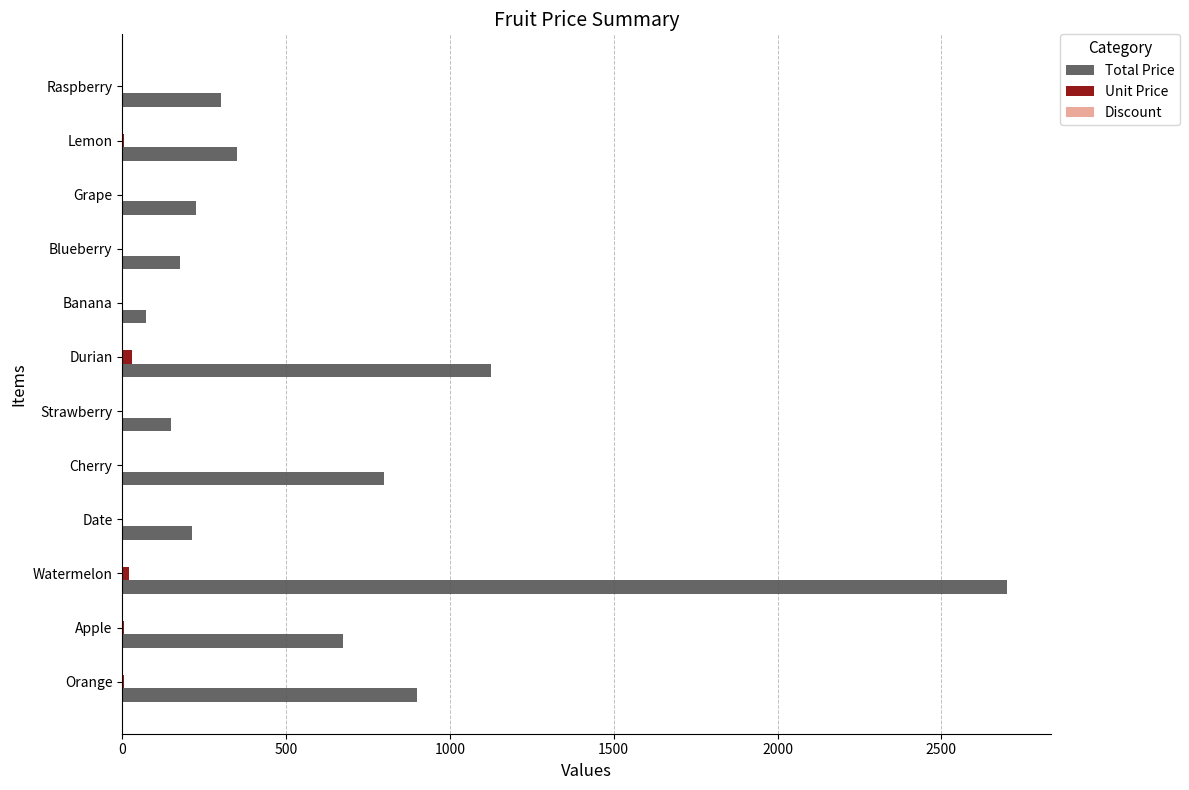

Which series changed the most between Watermelon and Lemon?

Total Price